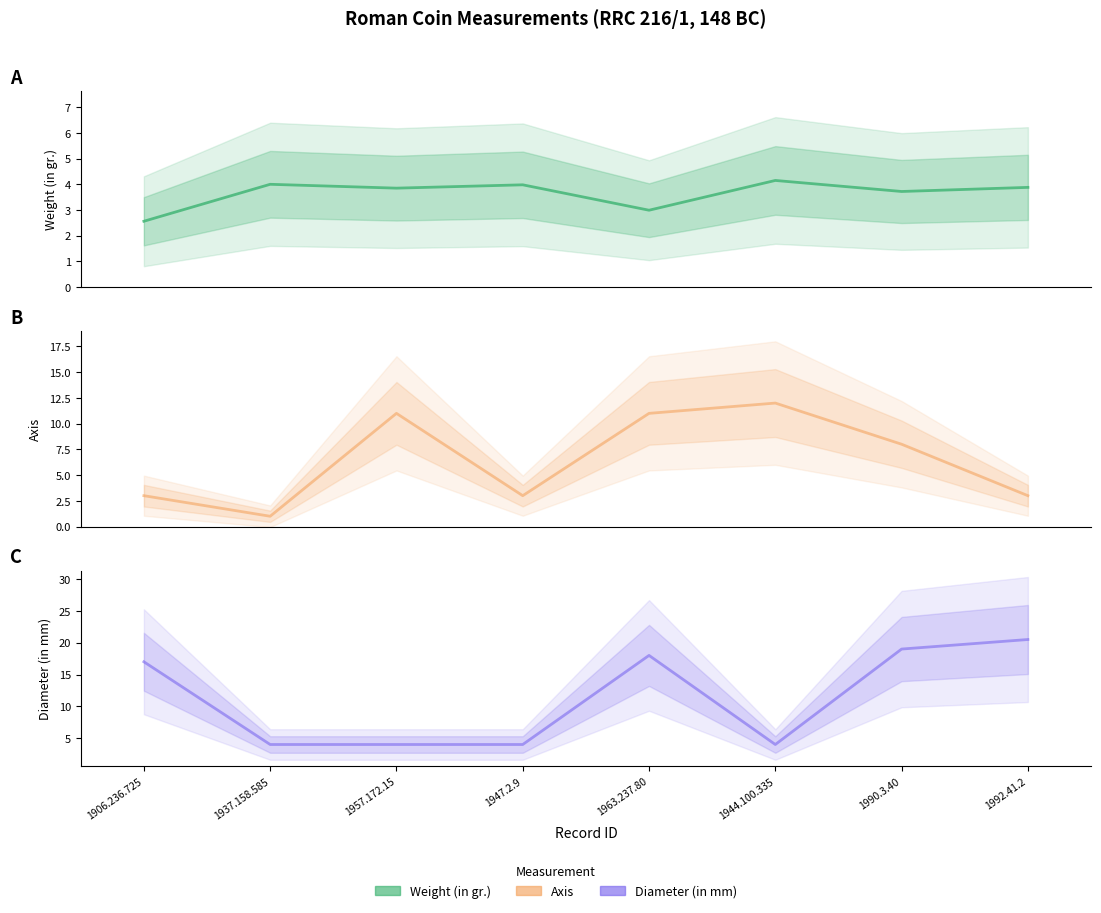

What is the greatest value displayed?

20.5